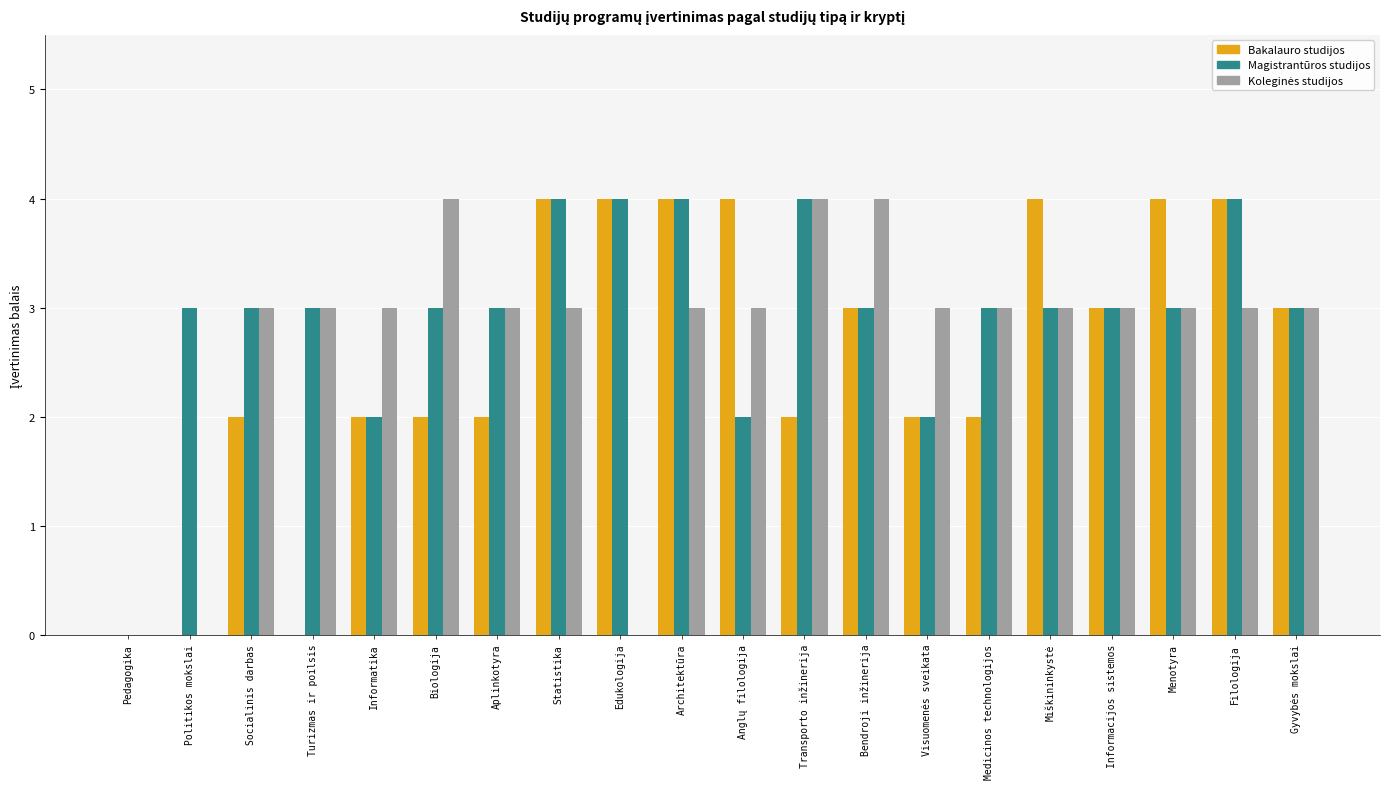

Which series changed the most between Biologija and Statistika?

Bakalauro studijos